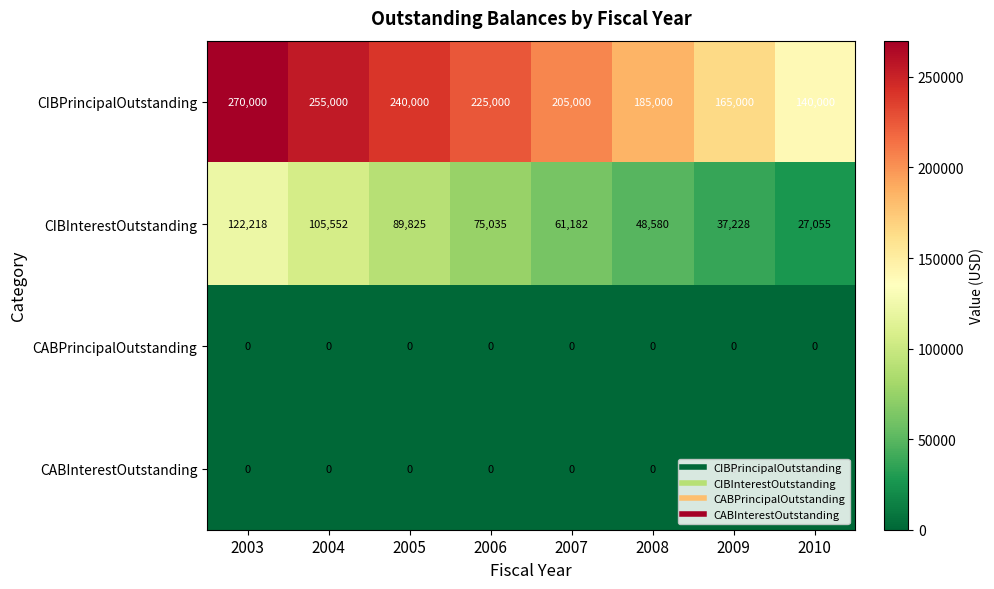

Between 2005 and 2010, which series saw the biggest shift?

CIBPrincipalOutstanding